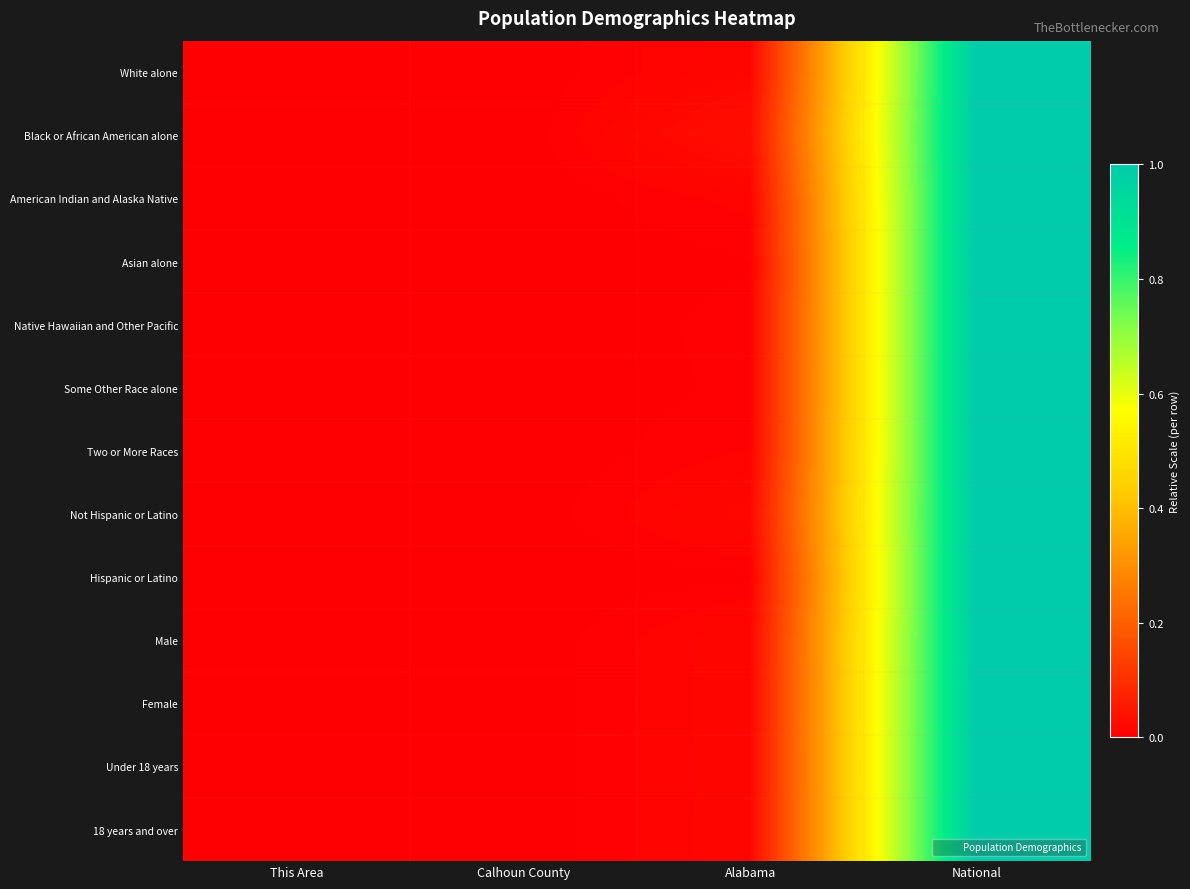

Between This Area and National, which series saw the biggest shift?

White alone